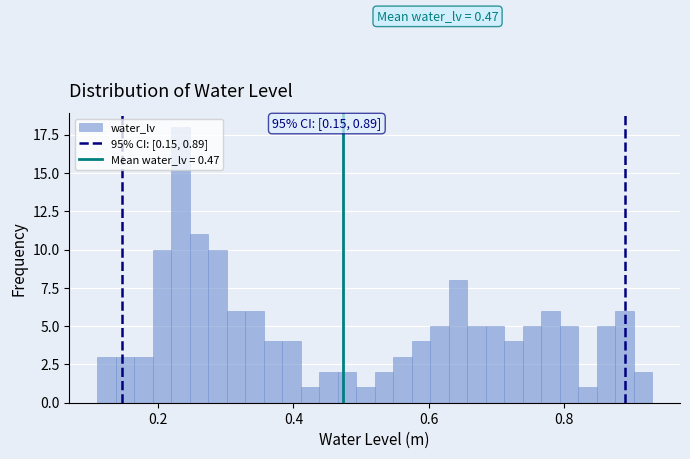

Around what value on the x-axis is the tallest bar? Give the approximate position of its centre, as read against the axis.

0.24